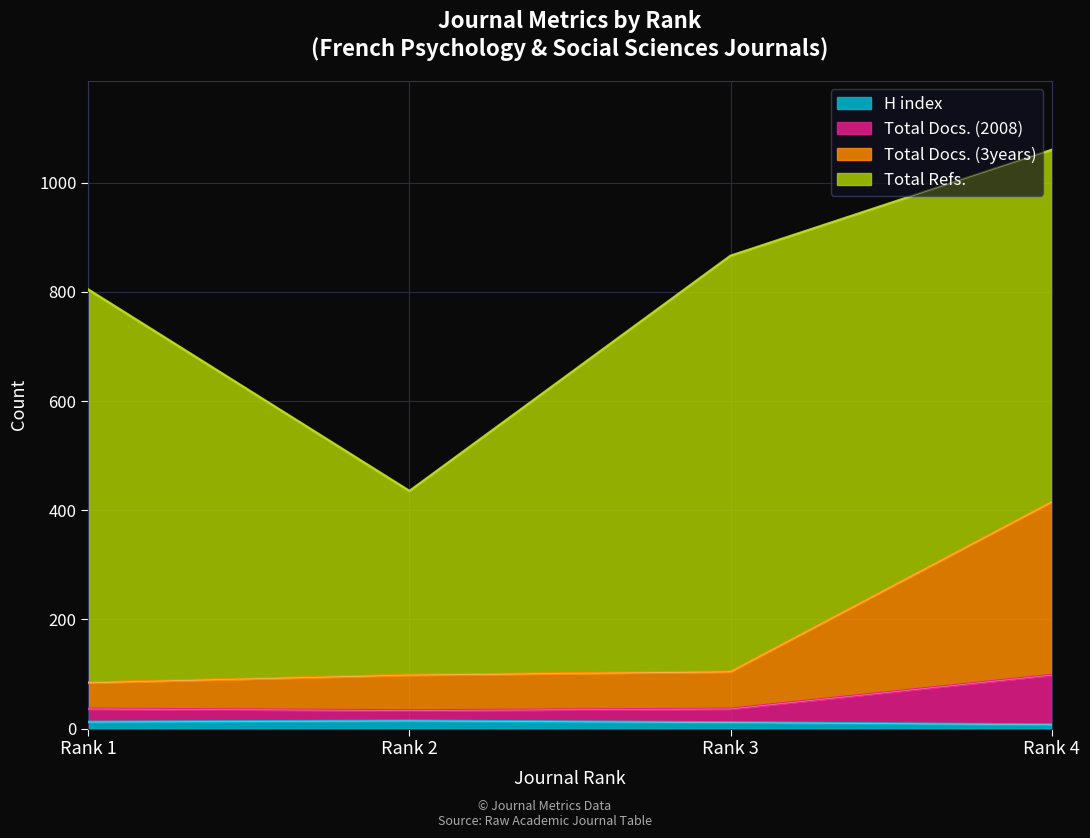

True or false: Total Docs. (2008) and Total Docs. (3years) intersect in this chart.

False